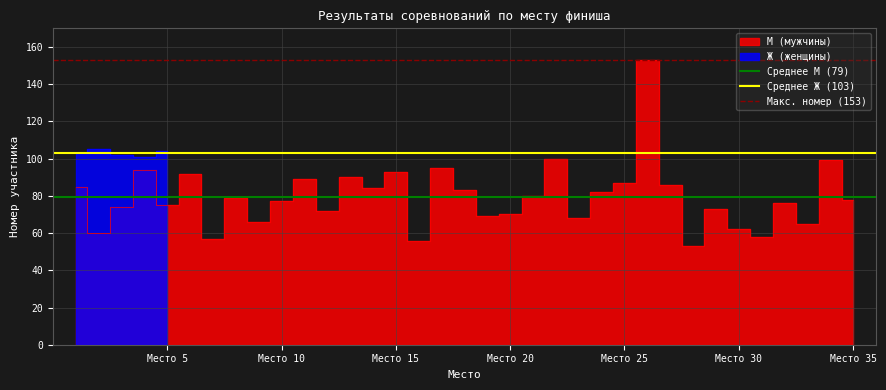

Is the value of Среднее Ж (103) at Место 10 greater than the value of Среднее М (79) at Место 10?

Yes